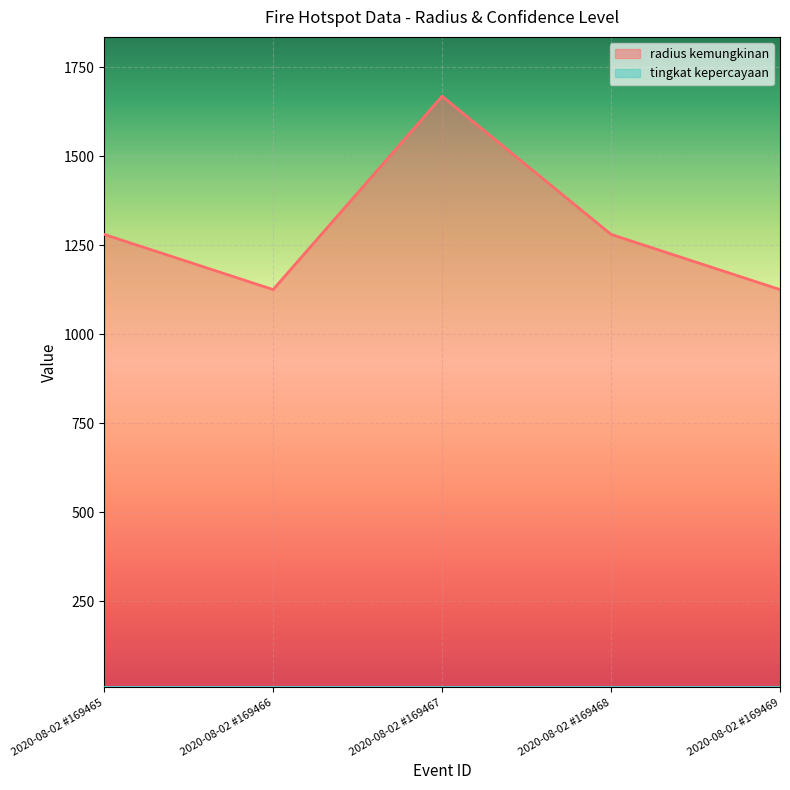

What is the difference between the second highest and minimum values?

155